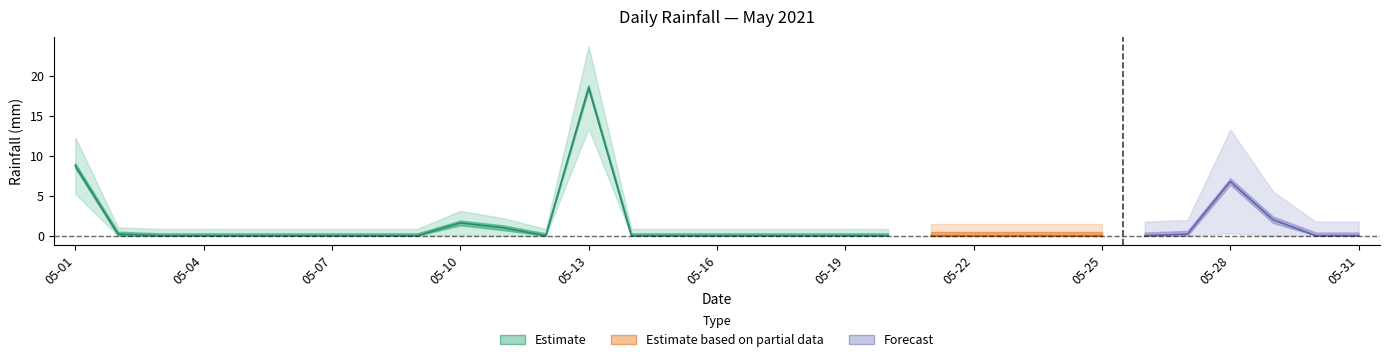

How many interior local peaks (higher than both neighbors) does the data have?

3